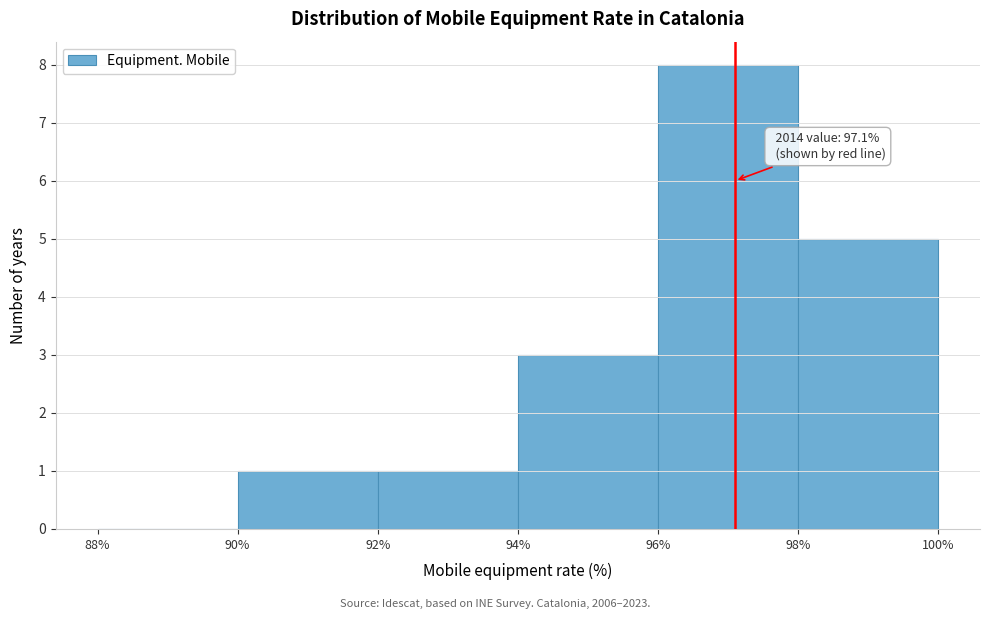

Which range on the x-axis has the tallest bar?

96% to 98%